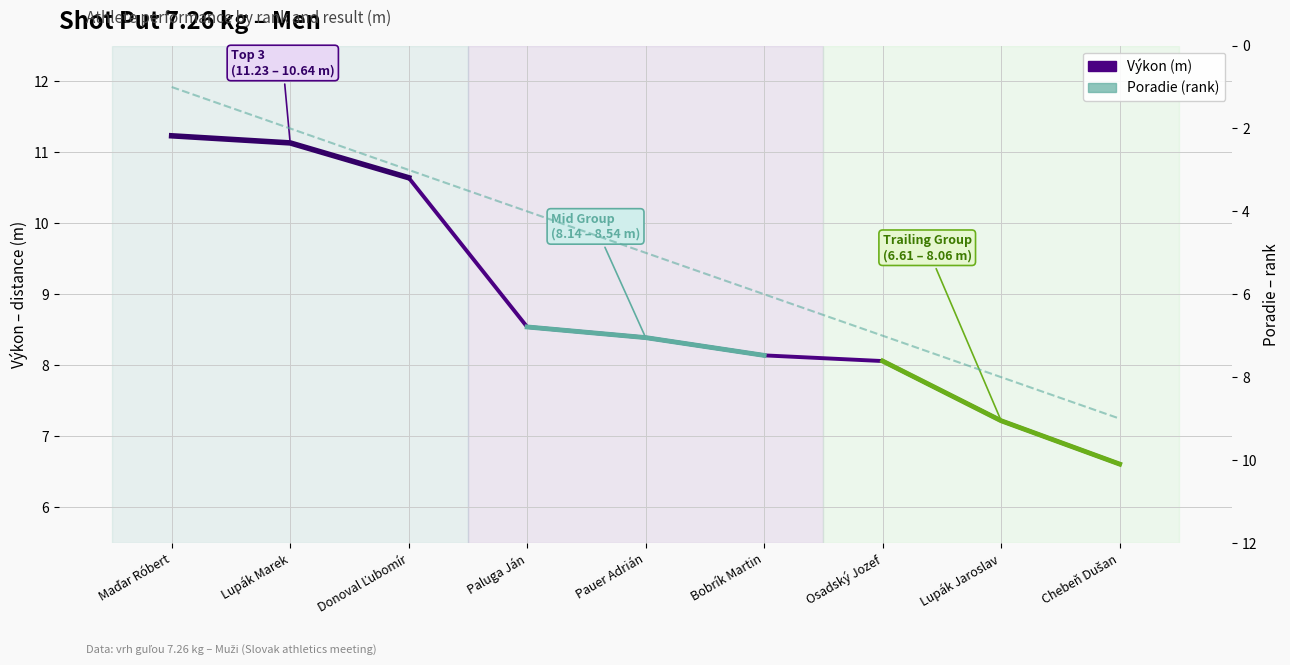

Which category has the lowest value across all series?

Maďar Róbert